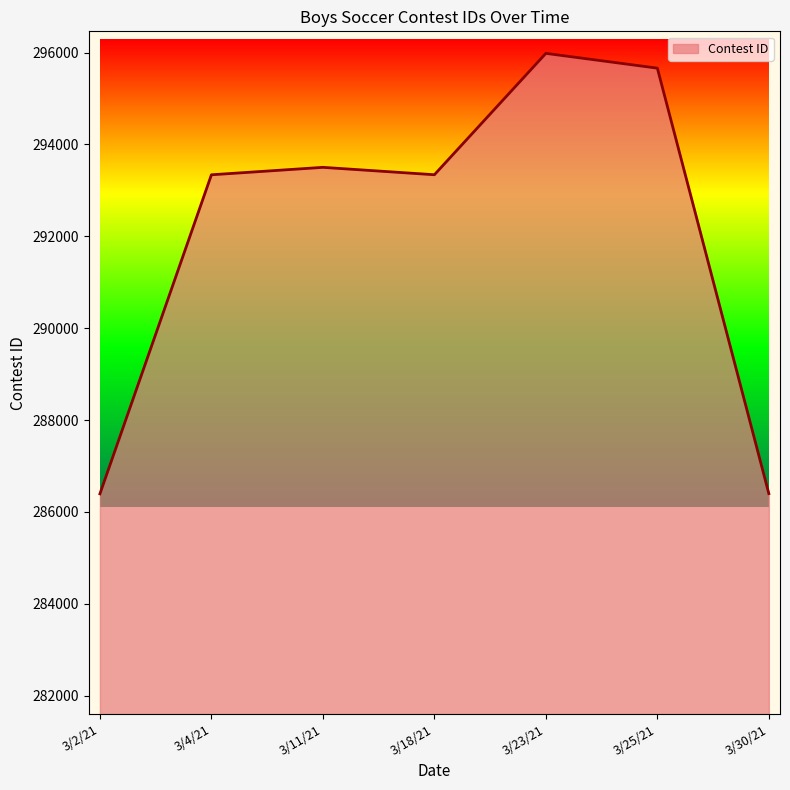

Where is the data nearest to the value 291189?

3/4/21